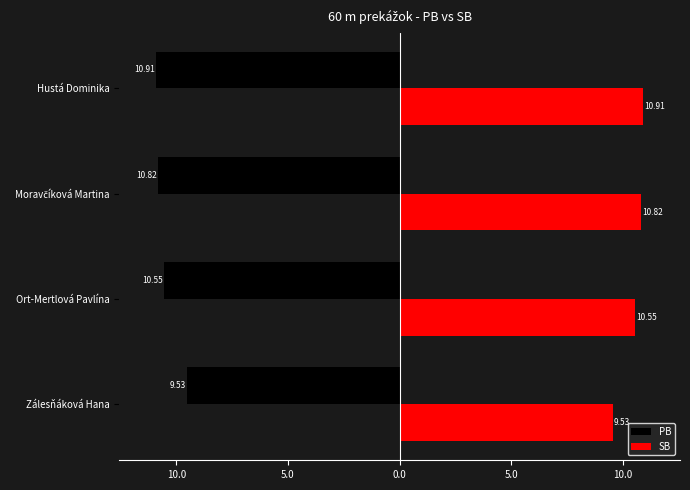

What are all the series names shown in the legend?

PB, SB